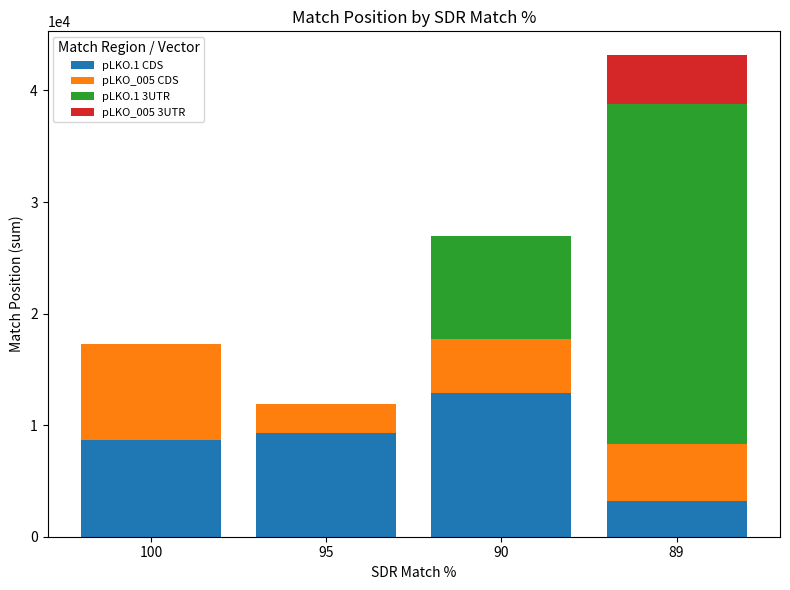

Reading left to right, transcribe the values for pLKO.1 CDS.

100=8630	95=9254	90=12878	89=3169